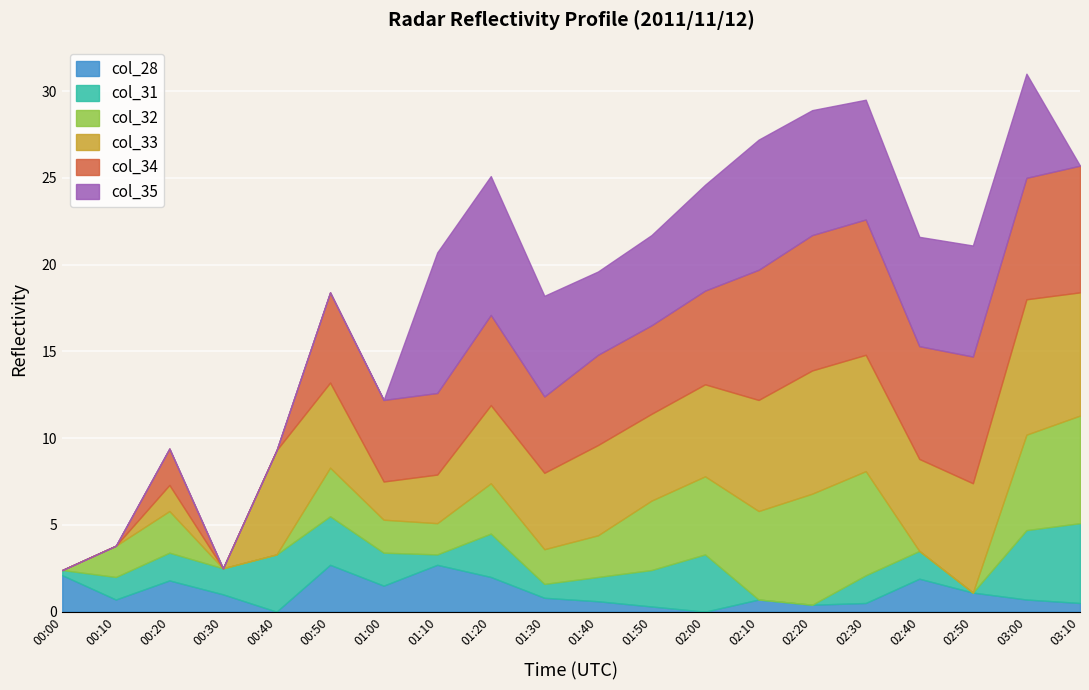

True or false: col_31 has more than 0 interior local peaks.

True